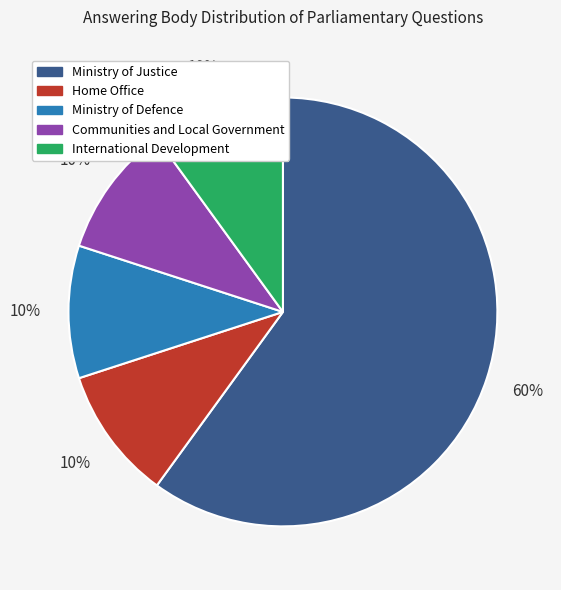

Combined, do Home Office and Ministry of Defence account for over 50%?

No